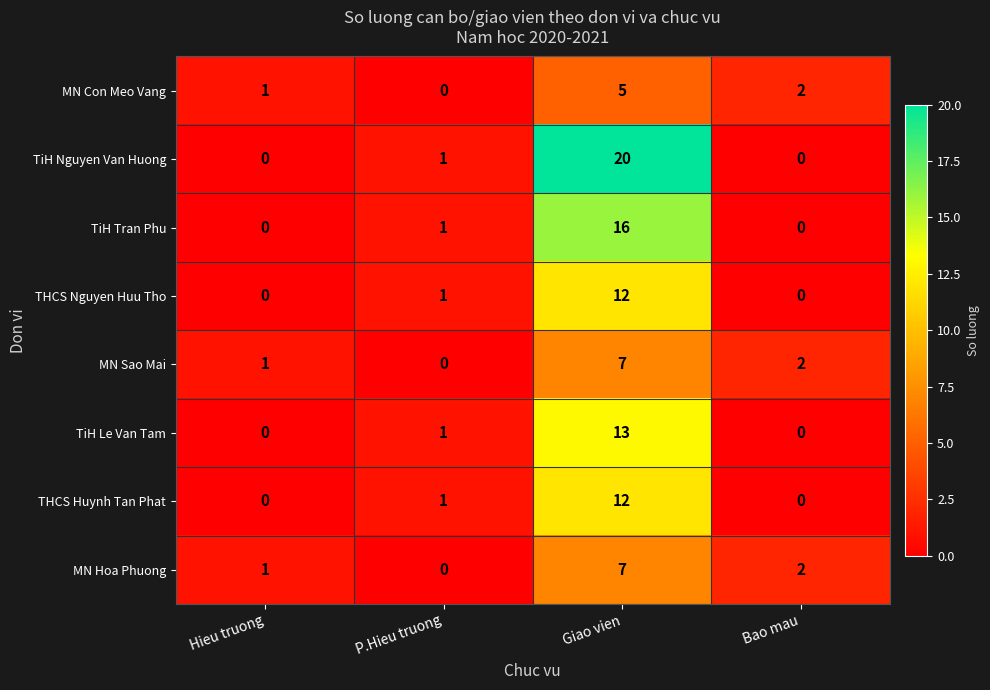

What is the total value across all series at Hieu truong?

3